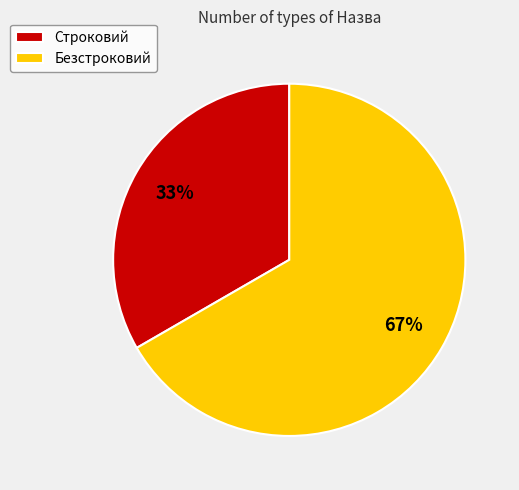

Which slice represents more than half of the pie?

Безстроковий